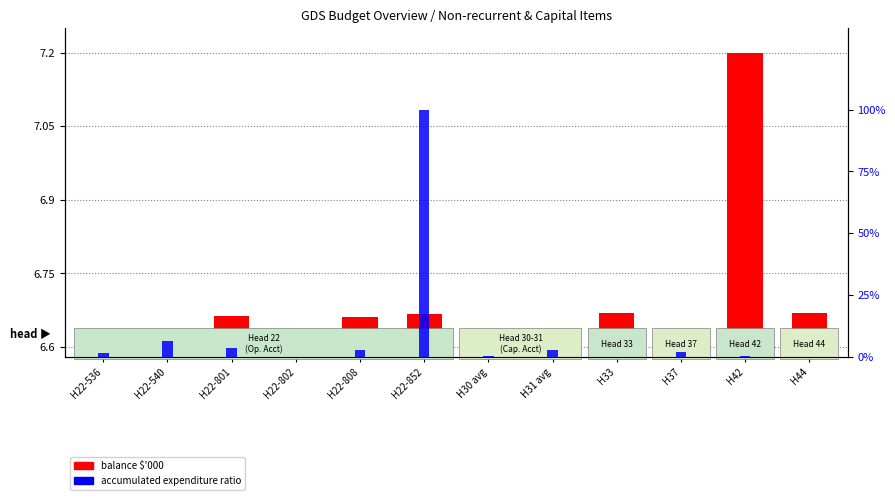

Between H37 and H44, which series saw the biggest shift?

accumulated ratio